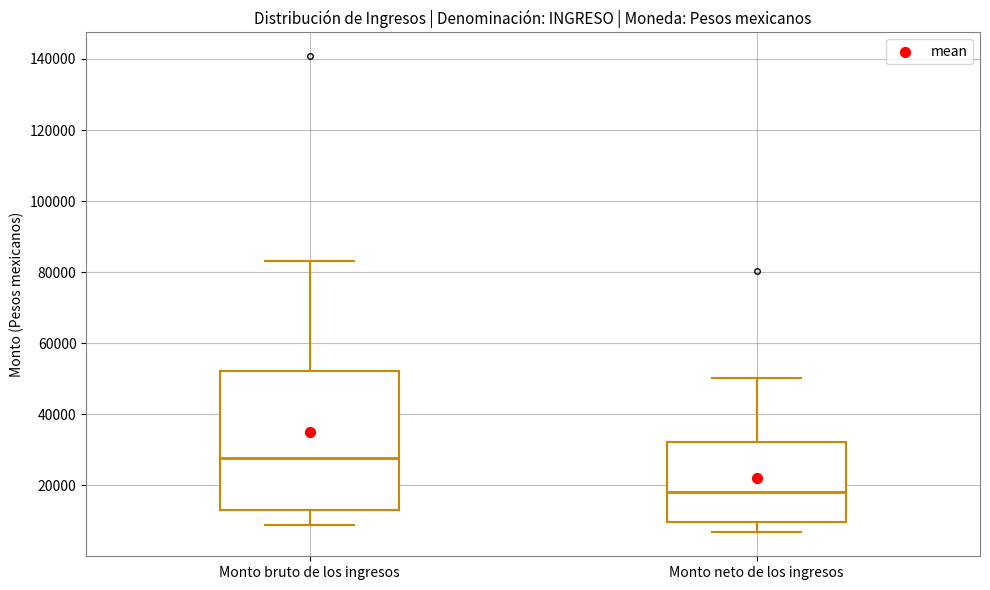

Where is the upper edge of the box for Monto neto de los ingresos on the y-axis? The values are not printed on the chart, so give them approximately, as read against the axis.

32000